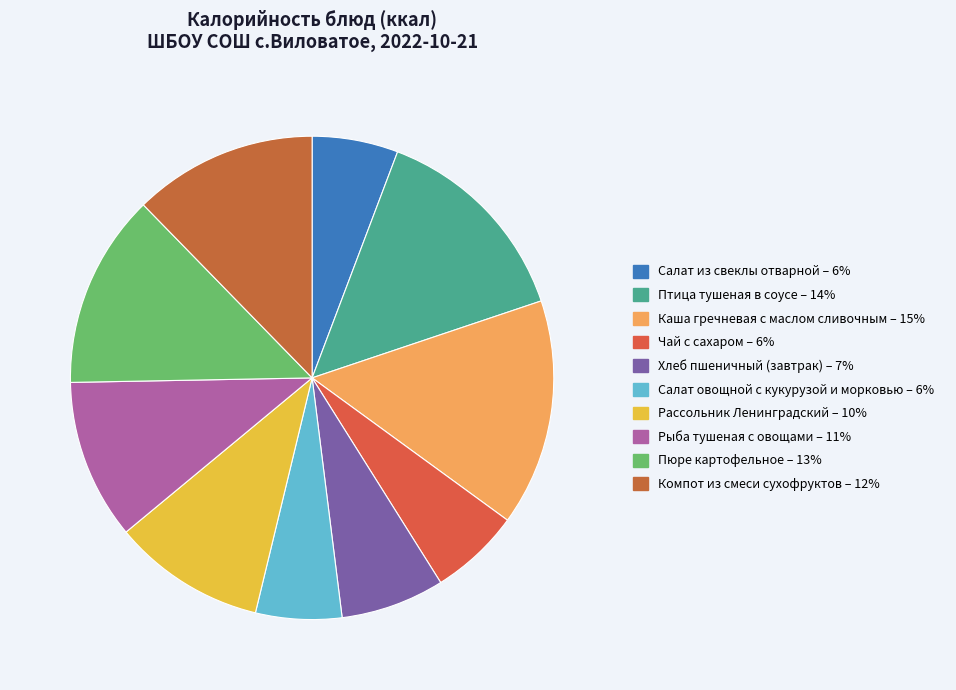

How many segments does this pie chart have?

10